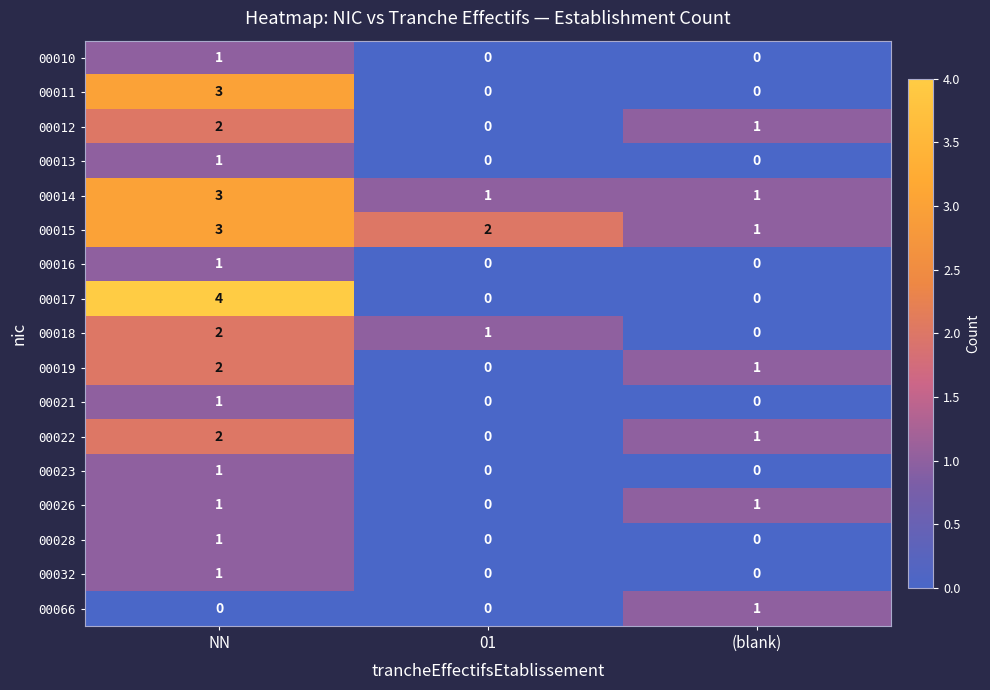

Which series has the largest range (max minus min)?

00017